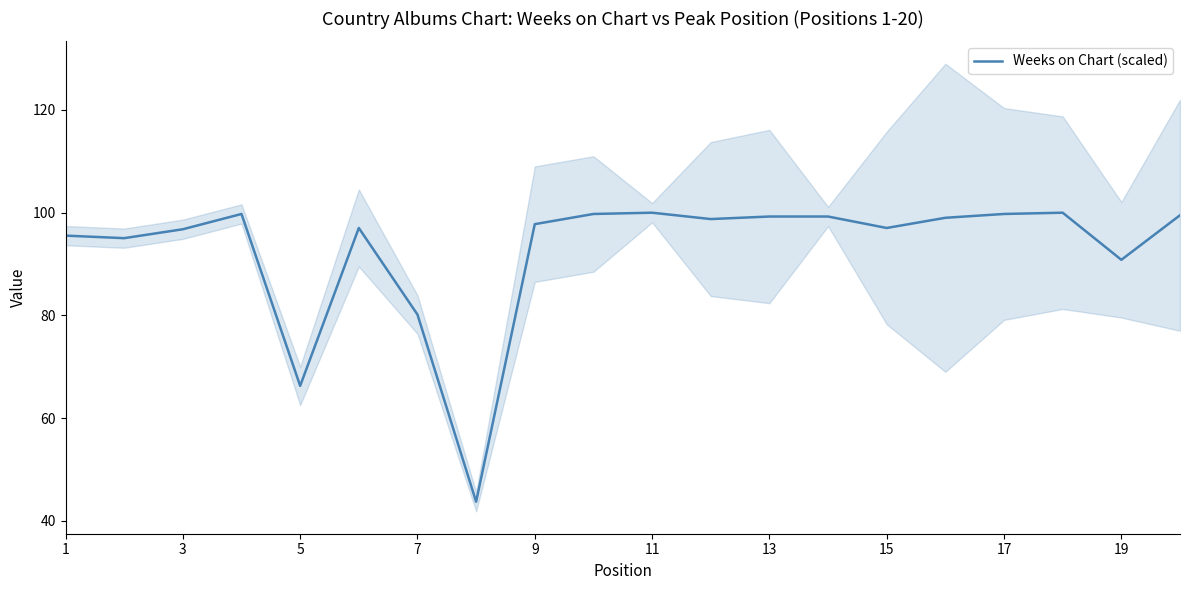

True or false: Weeks on Chart (scaled) has a value of 90.8 at 19.

True